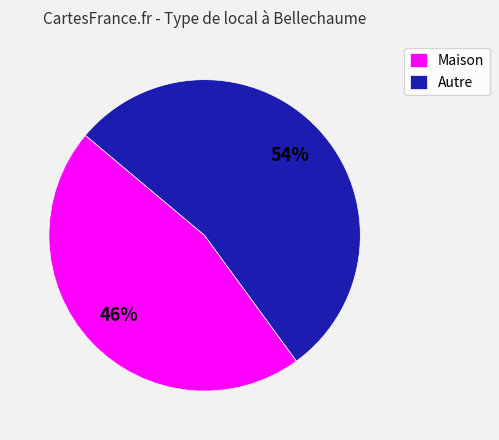

Rank the categories by value from lowest to highest.

Maison, Autre